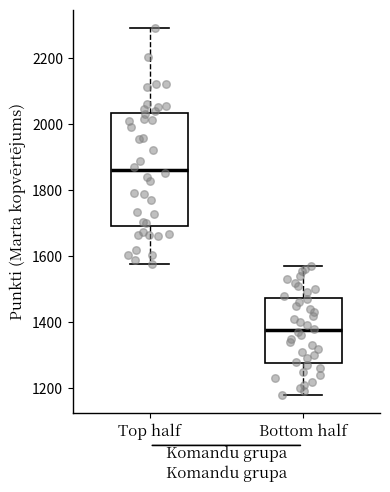

Which box's median line is the highest?

Top half